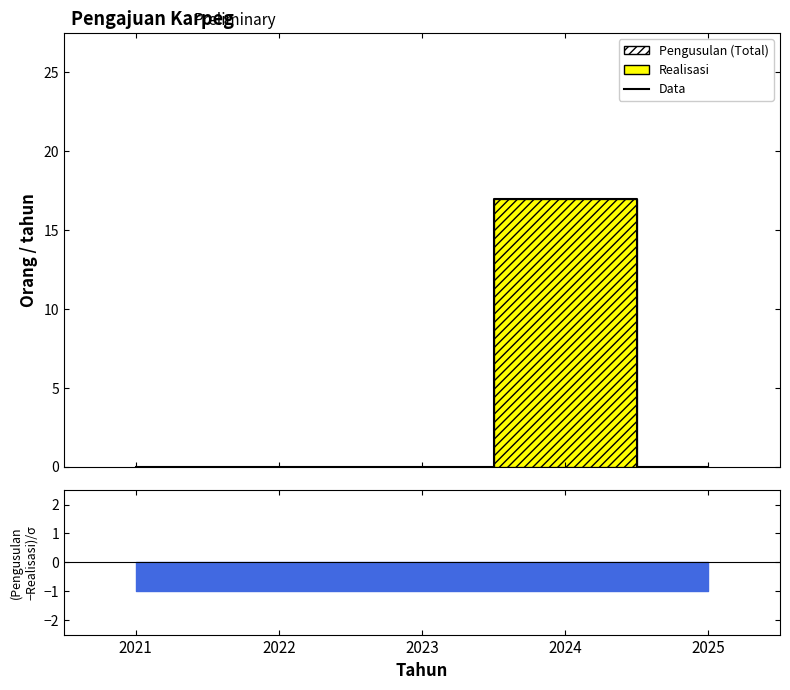

How many interior local peaks (higher than both neighbors) does the data have?

1